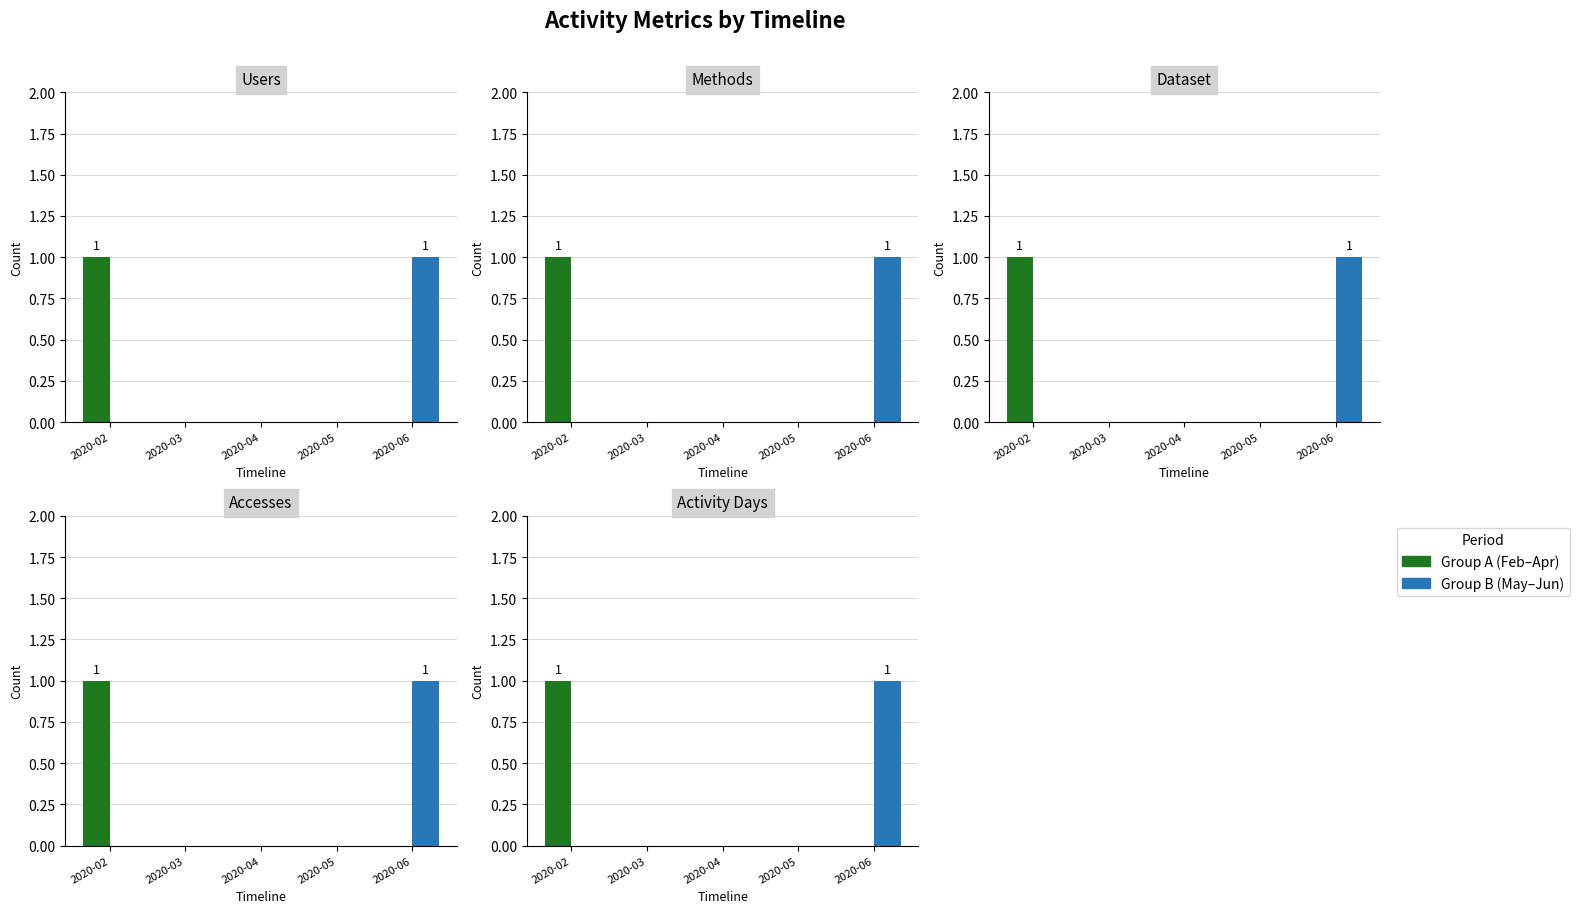

List the labels in order of Group B (May–Jun) value, largest first.

2020-06, 2020-02, 2020-03, 2020-04, 2020-05